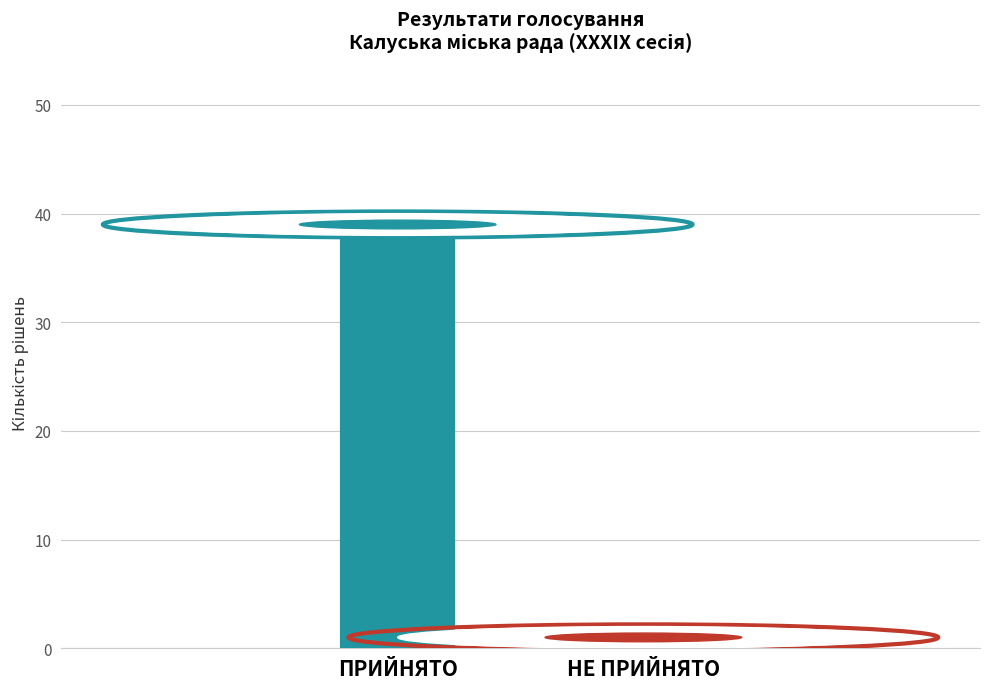

What is the maximum value shown in the chart?

39